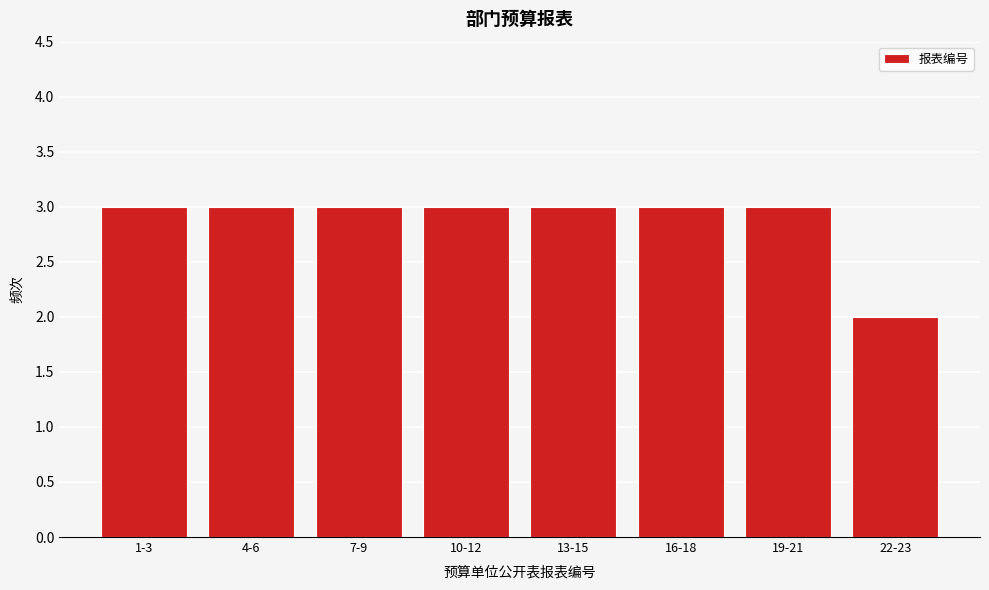

Reading left to right, what are all the values shown in this chart?

1-3=3	4-6=3	7-9=3	10-12=3	13-15=3	16-18=3	19-21=3	22-23=2